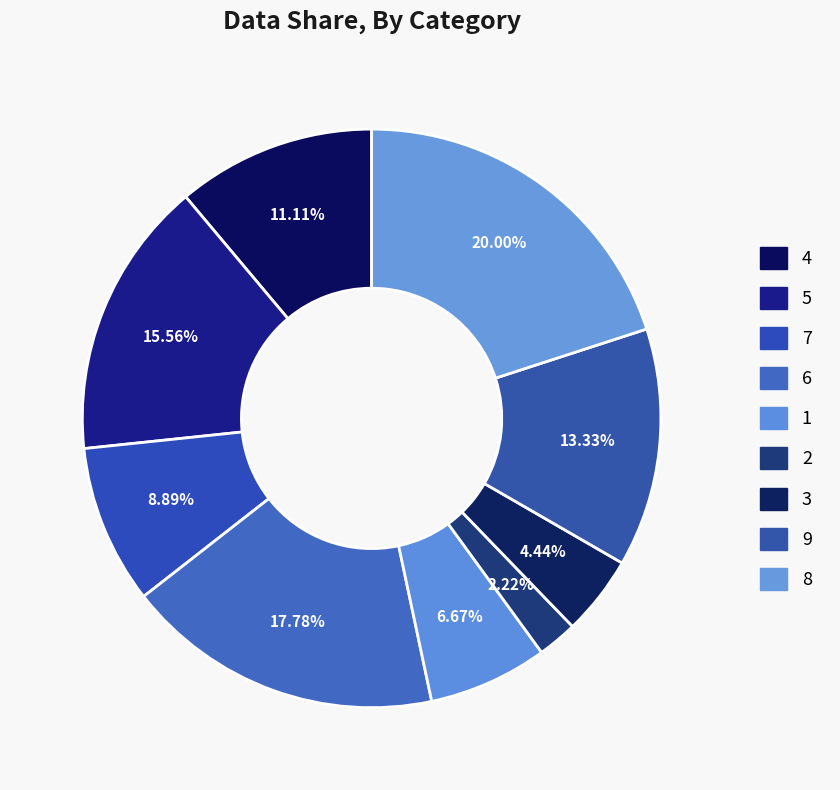

The 5 slice represents 22% of the pie. True or false?

False